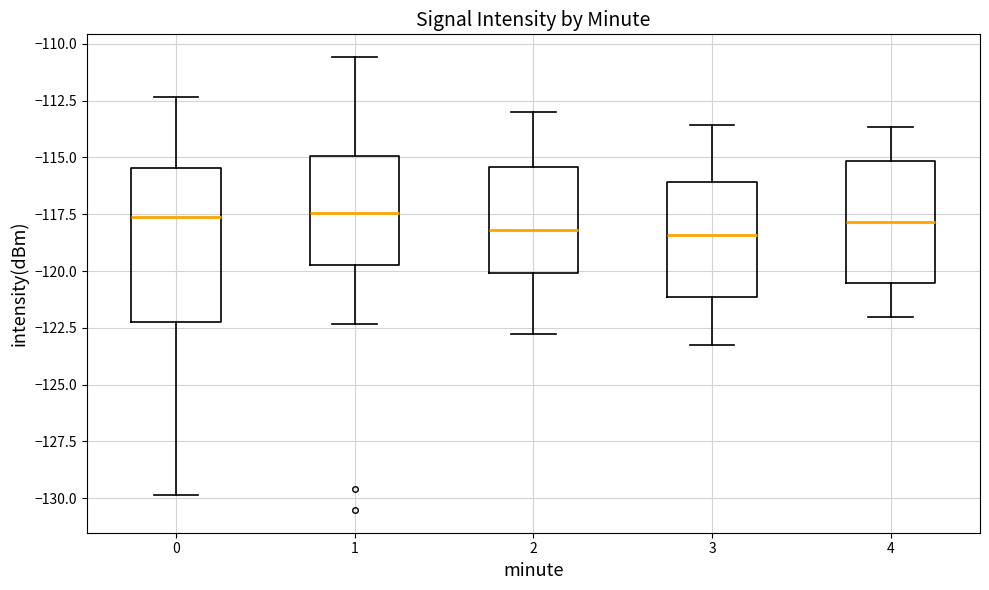

Where is the upper edge of the box at x = 1 on the y-axis? The values are not printed on the chart, so give them approximately, as read against the axis.

-115.0